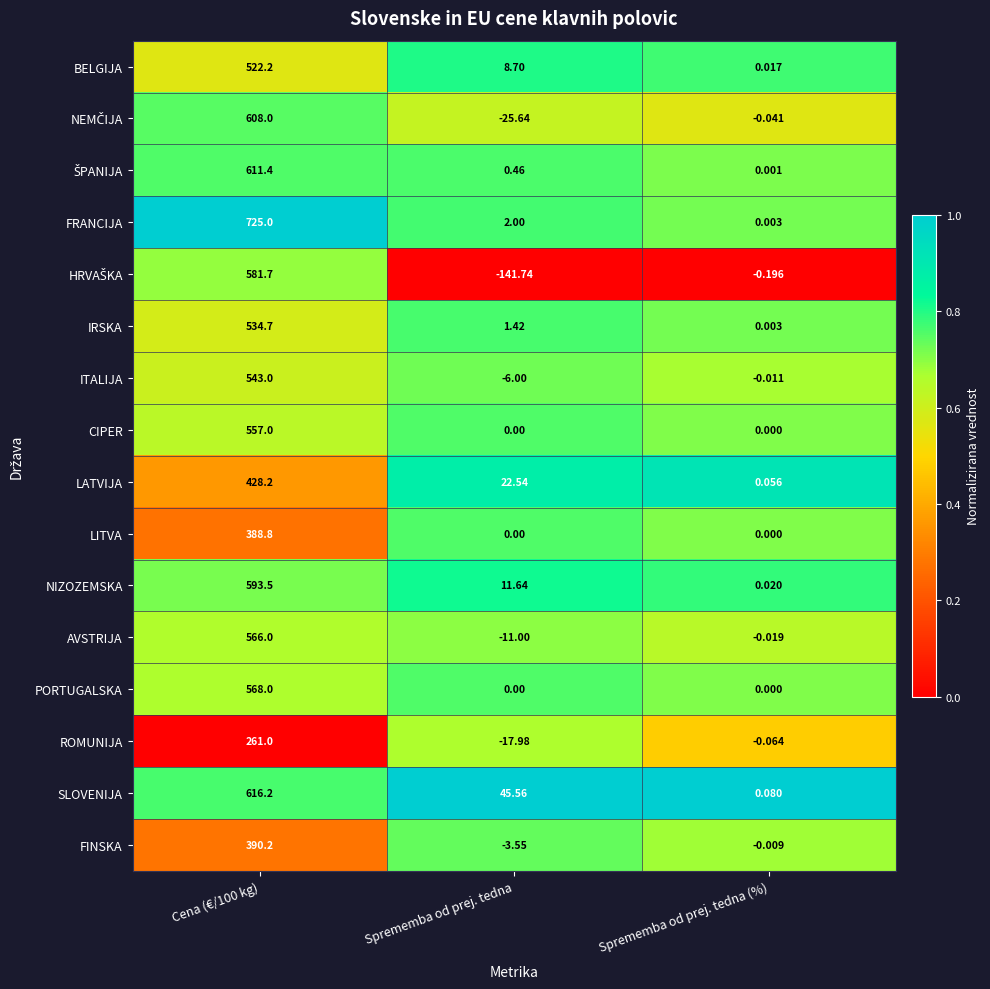

Which series has the widest spread of values?

FRANCIJA